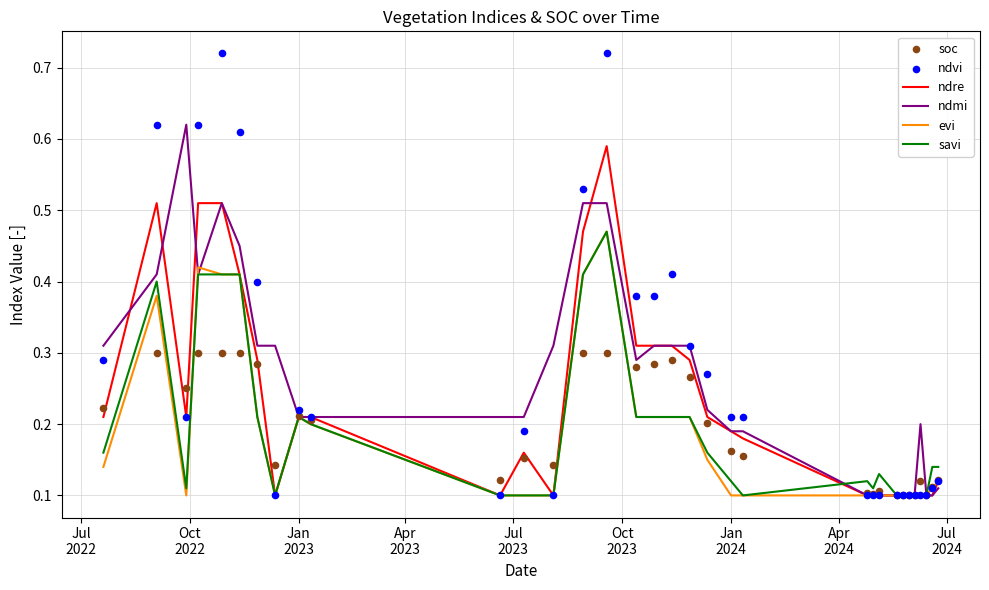

Which series contains the highest Y value?

ndvi